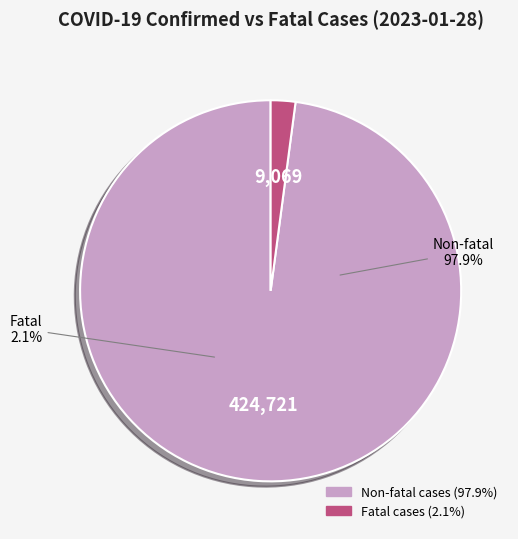

Does Fatal cases represent more than half of the total?

No